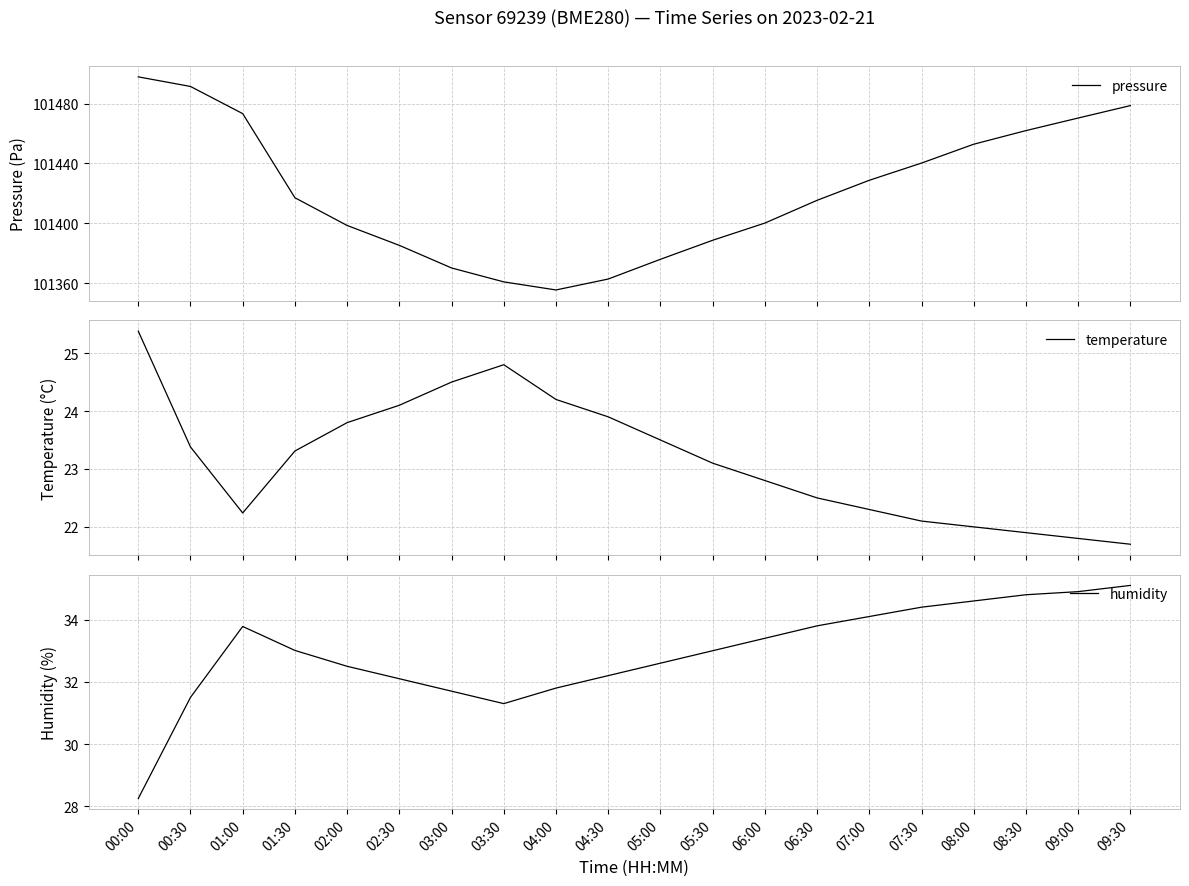

Read the humidity value at 02:00.

32.5